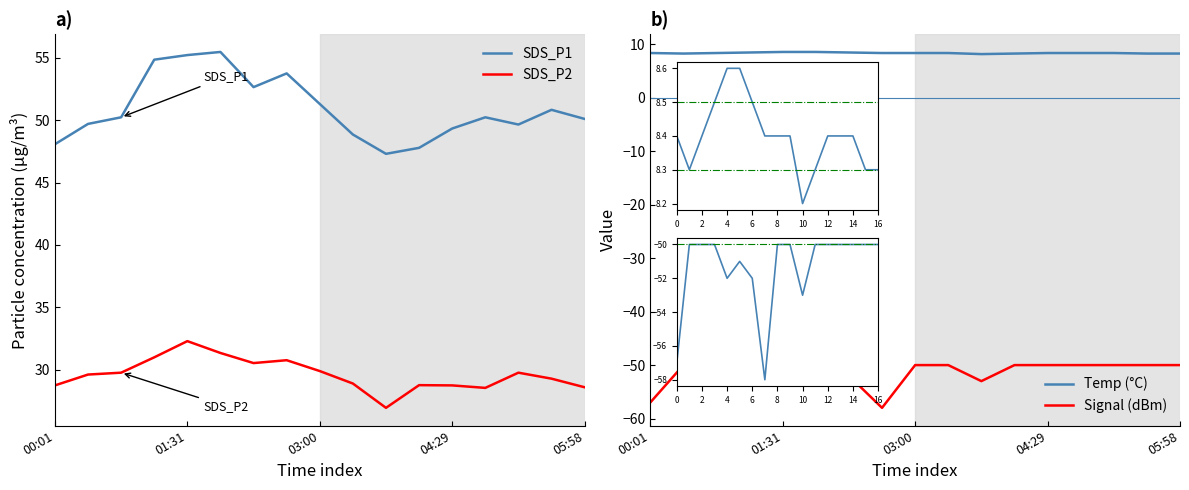

List the series in order of their peak value, lowest first.

Signal (dBm), Temp (°C), SDS_P2, SDS_P1